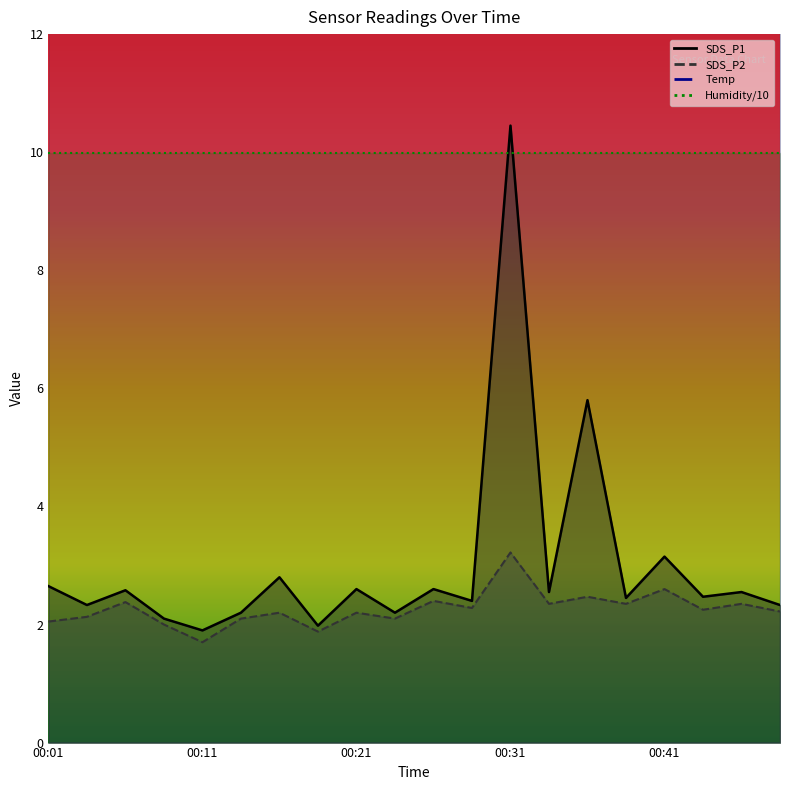

What is the value of the SDS_P2 point at the 18th from the left?

2.2